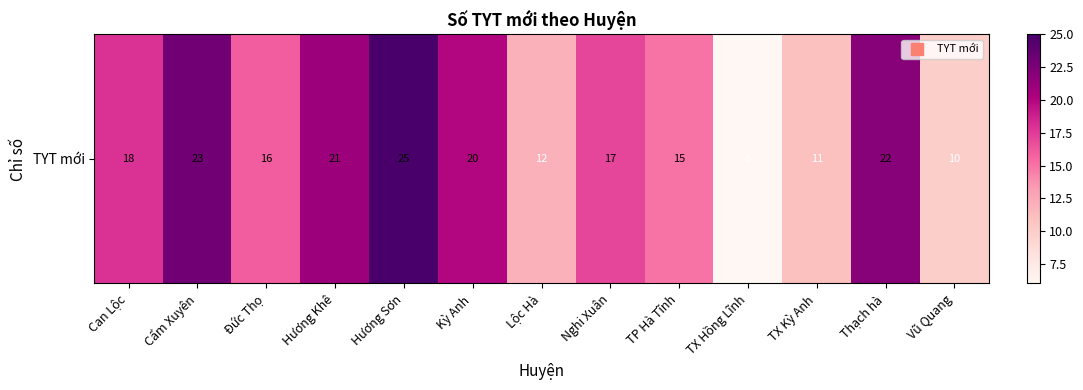

Which has a higher value, Đức Thọ or TX Hồng Lĩnh?

Đức Thọ